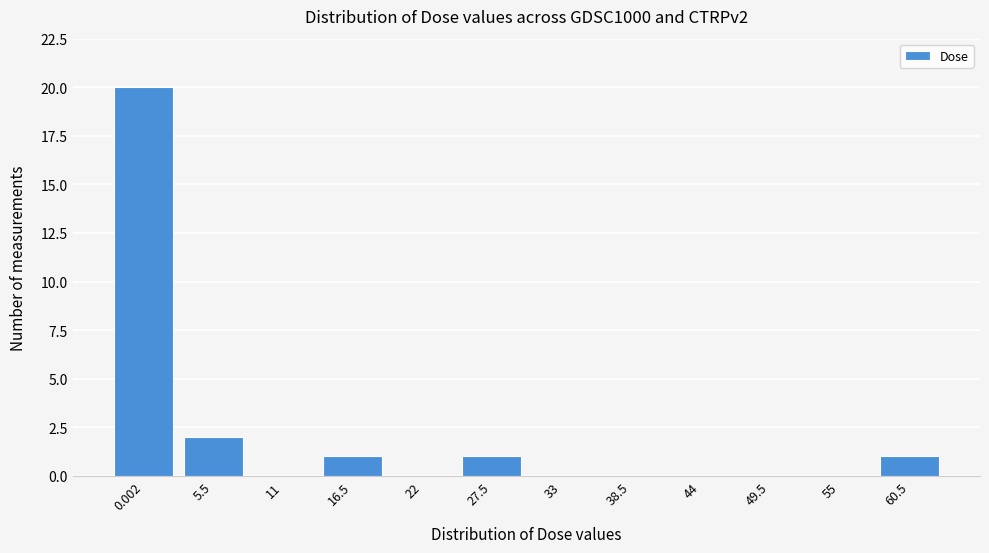

Reading left to right, transcribe all the data shown in this chart.

0.002=20	5.5=2	11=0	16.5=1	22=0	27.5=1	33=0	38.5=0	44=0	49.5=0	55=0	60.5=1